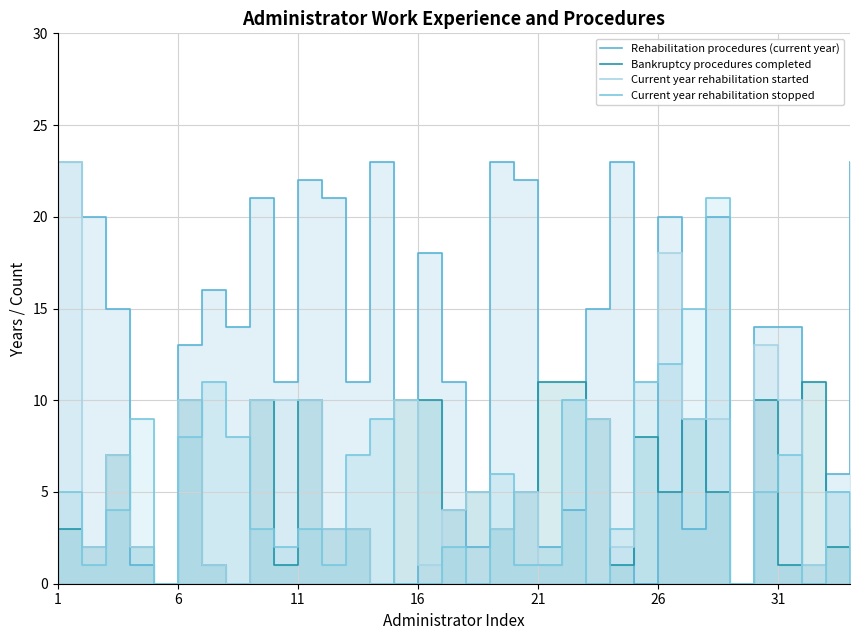

How many lines are shown in the chart?

4